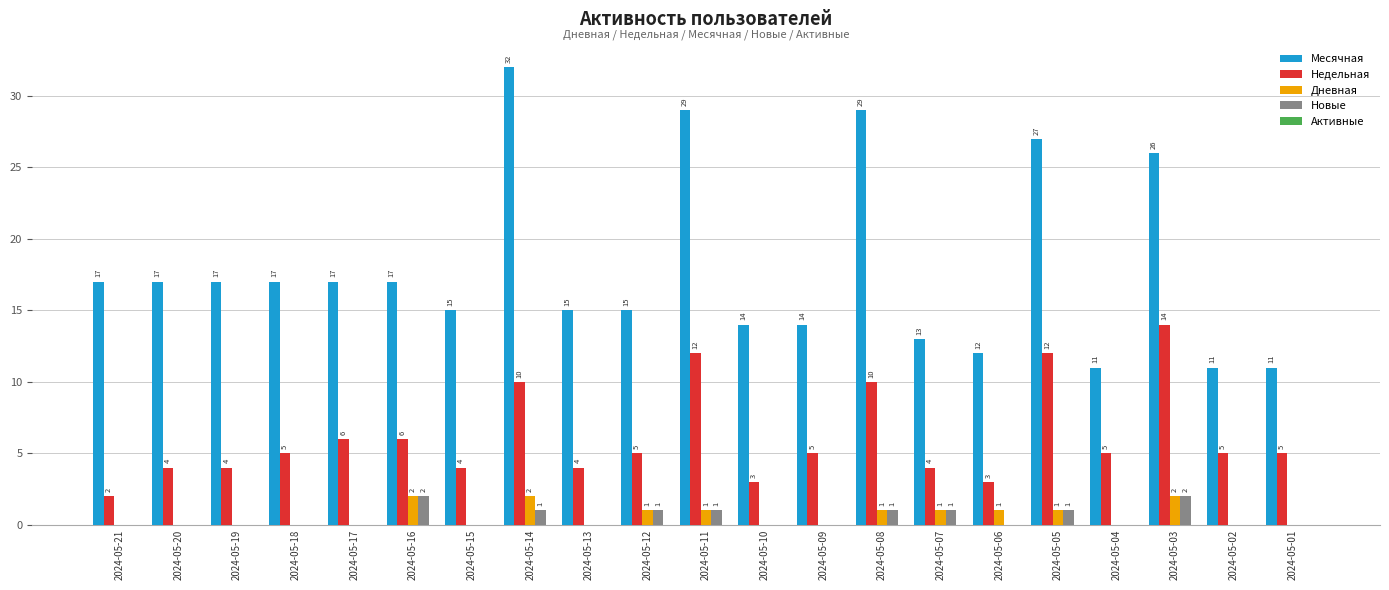

What is the total value across all series at 2024-05-07?

19